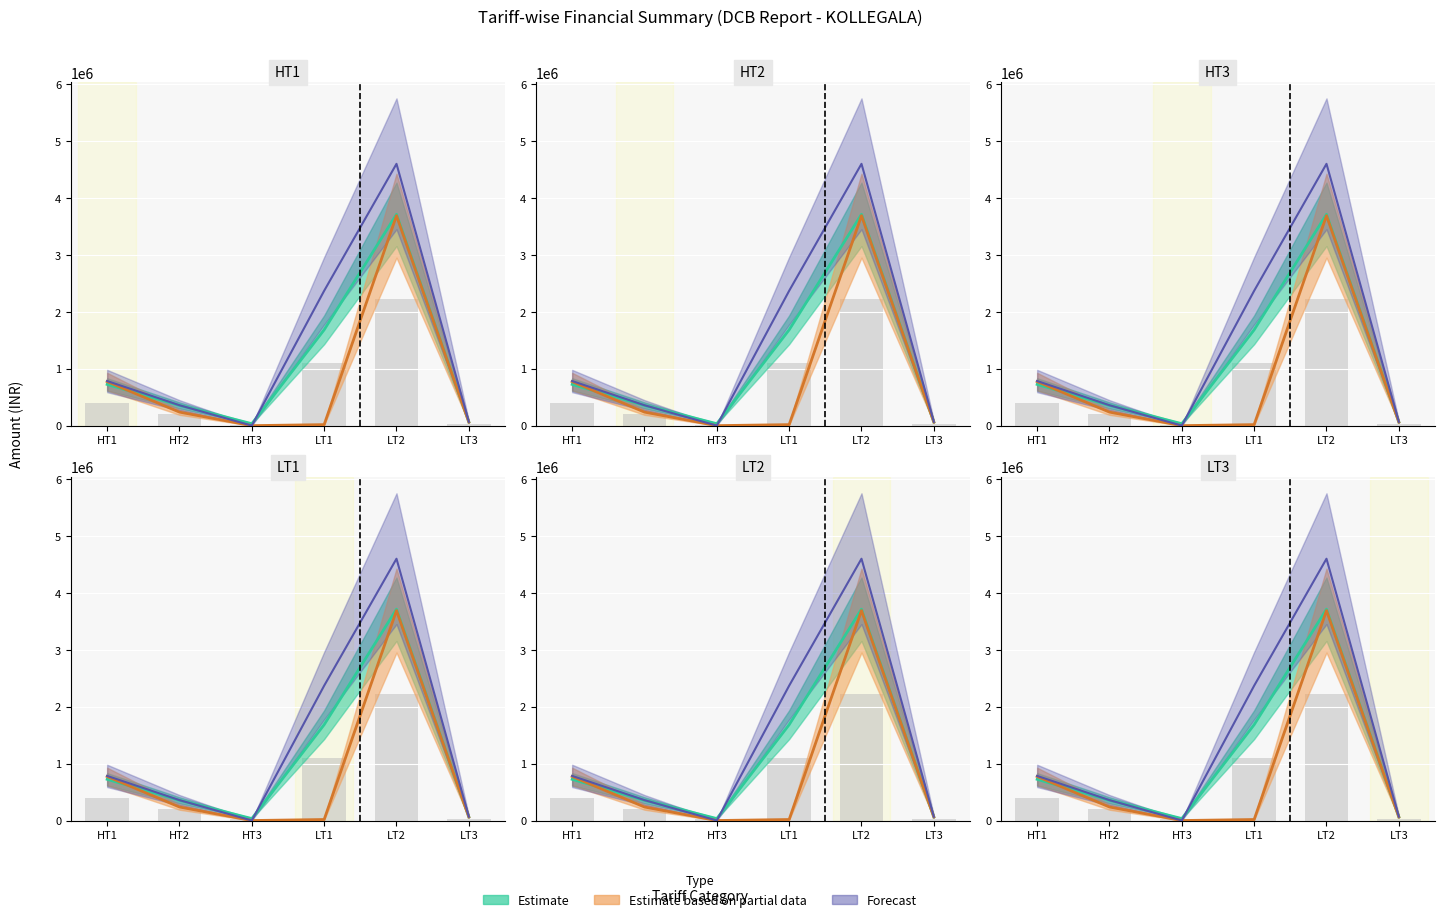

Reading left to right, list all the values displayed in this chart.

Revenue: HT1=724445.0	HT2=355612.7	HT3=34508.7	LT1=1684162.9	LT2=3714445.2	LT3=64210.2
Collection Revenue: HT1=773674.1	HT2=237595.0	HT3=0.0	LT1=17643.8	LT2=3690608.8	LT3=62556.1
Demand Total: HT1=396627.2	HT2=196979.3	HT3=18699.0	LT1=1105314.3	LT2=2228667.1	LT3=35261.9
Closing Balance Total: HT1=784423.0	HT2=358570.0	HT3=0.0	LT1=2370236.0	LT2=4601601.1	LT3=67914.0